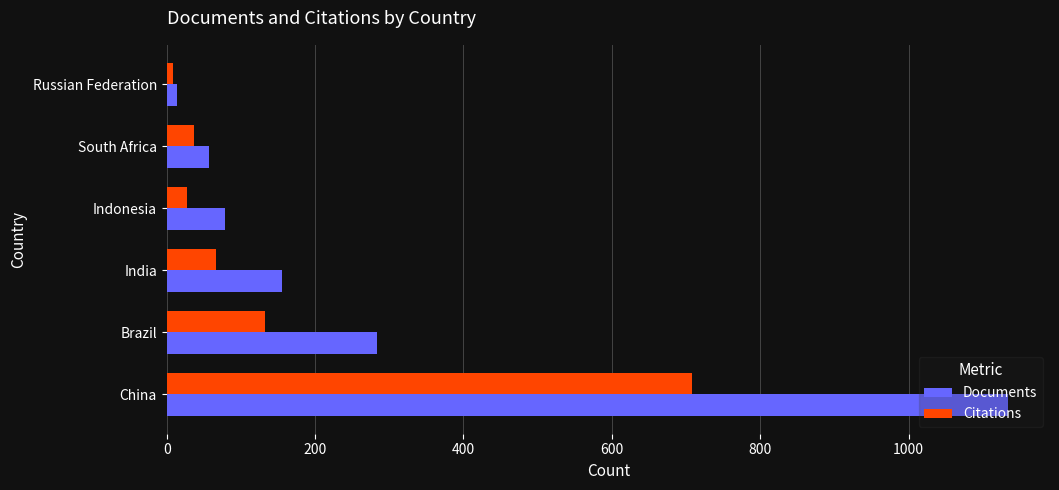

Which series has the largest range (max minus min)?

Documents